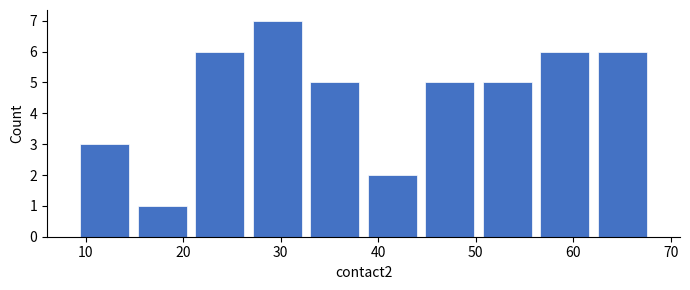

Reading left to right, list every bar in this chart as the range it spans on the x-axis followed by its height. Neither the bar edges nor the heights are printed on the chart, so give them approximately, as read against the axes.

9.0 to 14.9: 3
14.9 to 20.8: 1
20.8 to 26.7: 6
26.7 to 32.6: 7
32.6 to 38.5: 5
38.5 to 44.4: 2
44.4 to 50.3: 5
50.3 to 56.2: 5
56.2 to 62.1: 6
62.1 to 68.0: 6